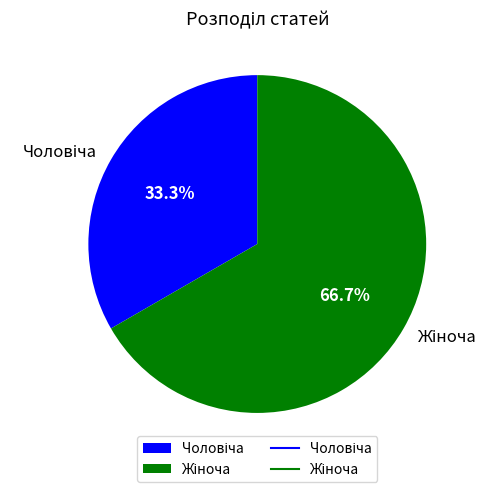

Is there any slice that represents more than half of the pie?

Yes